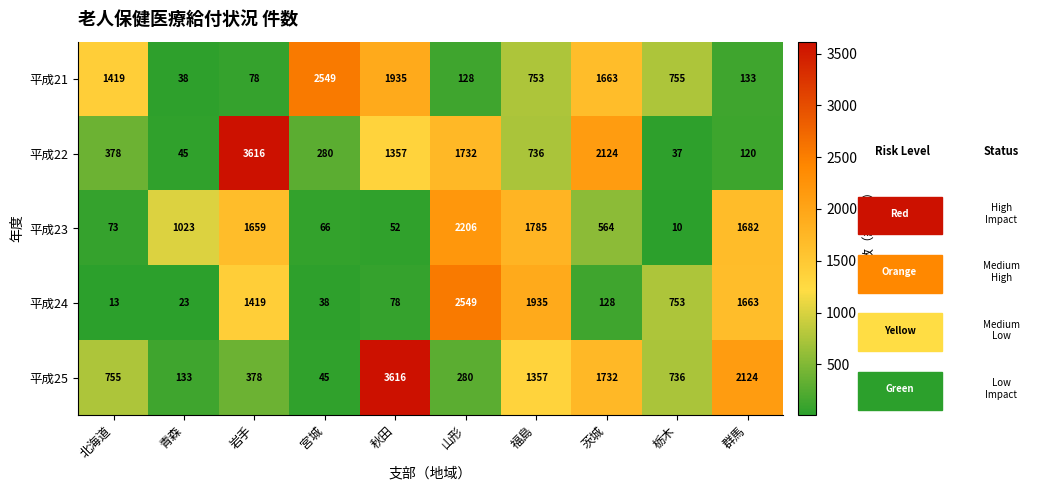

What is the sum of all 平成25 values?

11156